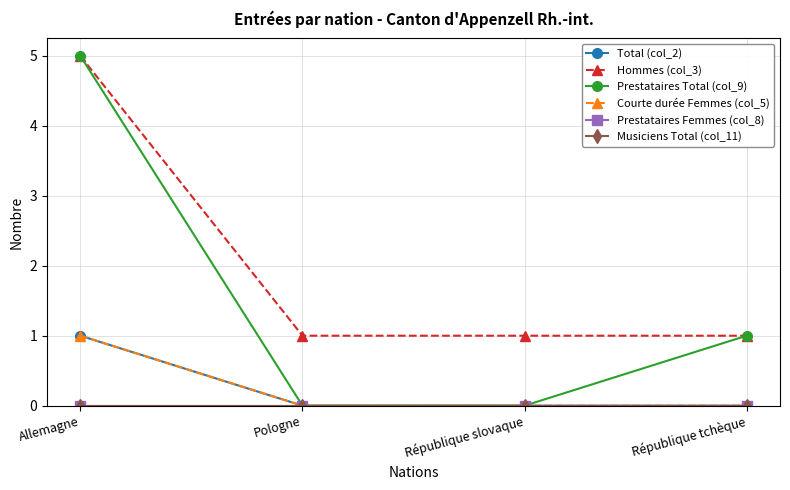

True or false: Hommes (col_3) and Total (col_2) intersect in this chart.

False